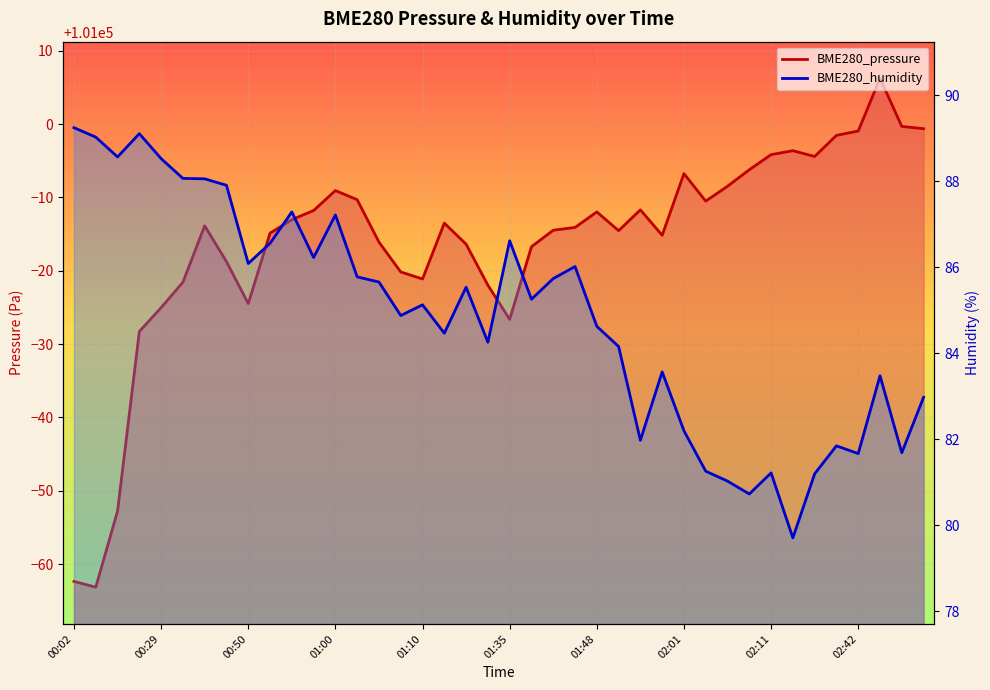

The value of BME280_pressure_line at 19 is 51025.2. True or false?

False